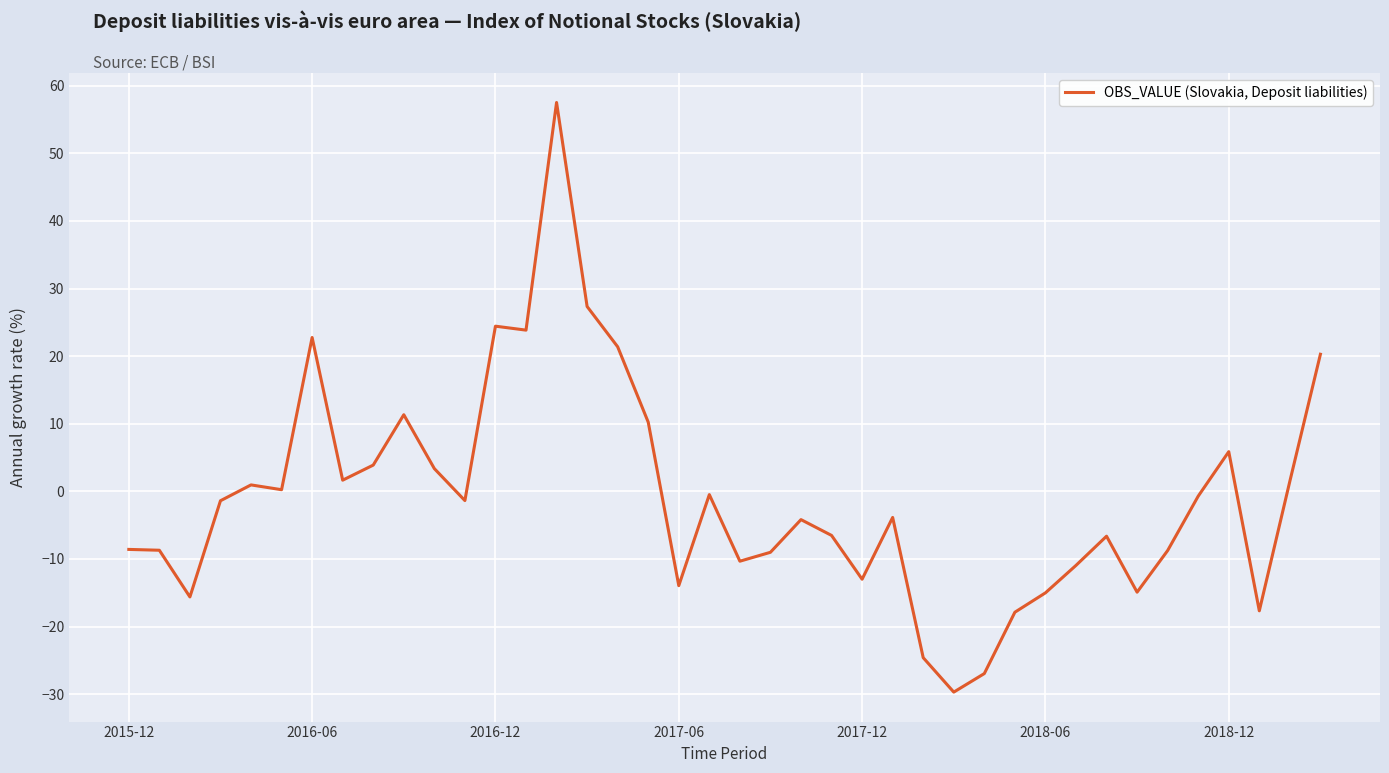

What is the greatest value displayed?

57.5